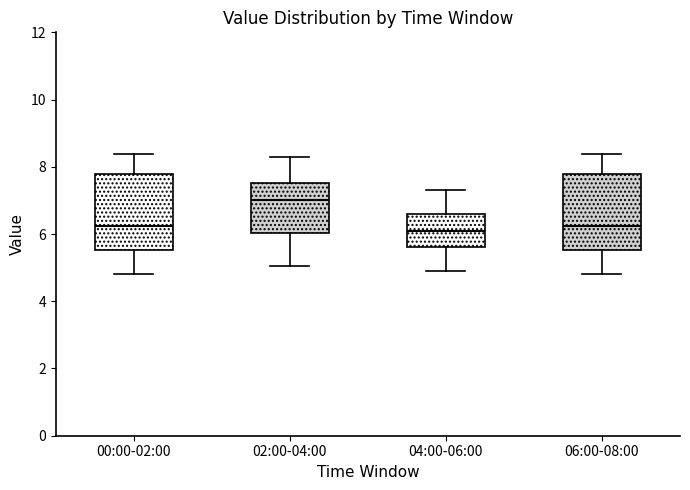

Reading left to right, read every box against the y-axis: the position of its median line, the range the box covers, and the ends of its whiskers. The values are not printed on the chart, so give them approximately, as read against the axis.

00:00-02:00: median 6.2, box 5.6 to 7.8, whiskers 4.8 to 8.4
02:00-04:00: median 7.0, box 6.0 to 7.6, whiskers 5.0 to 8.4
04:00-06:00: median 6.2, box 5.6 to 6.6, whiskers 5.0 to 7.4
06:00-08:00: median 6.2, box 5.6 to 7.8, whiskers 4.8 to 8.4